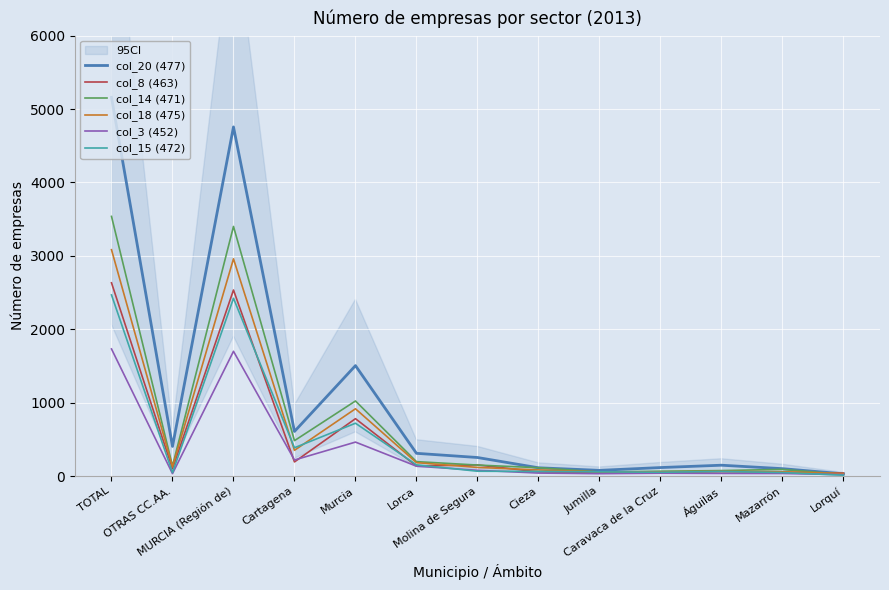

At which category does the chart reach its peak across all series?

TOTAL